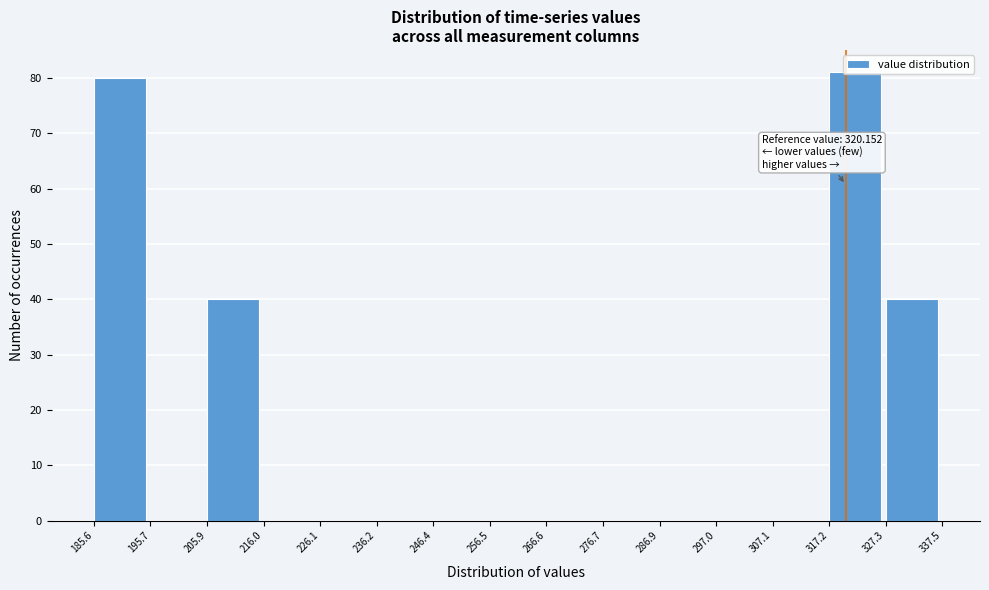

Which range on the x-axis has the tallest bar?

317.2 to 327.3